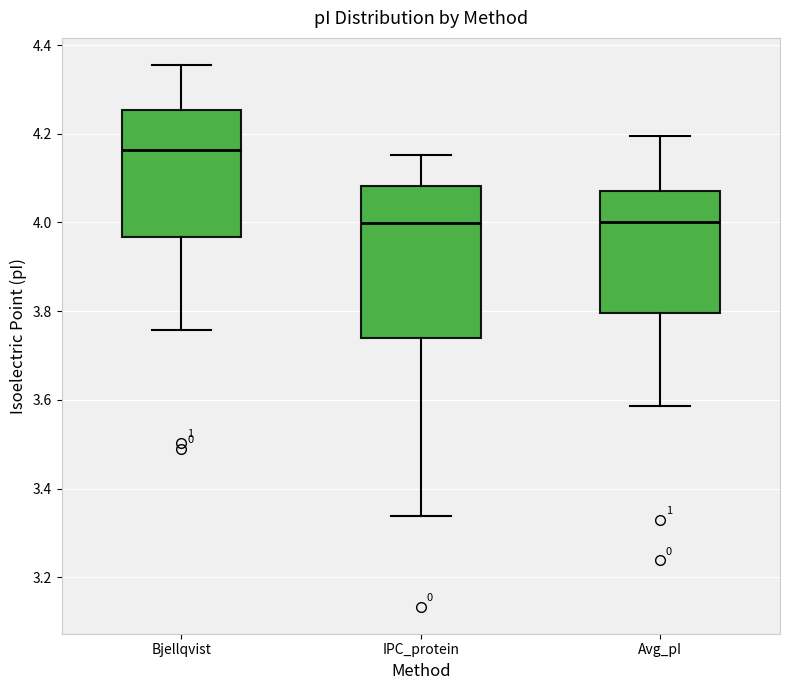

Where is the upper edge of the box for Avg_pI on the y-axis? The values are not printed on the chart, so give them approximately, as read against the axis.

4.08